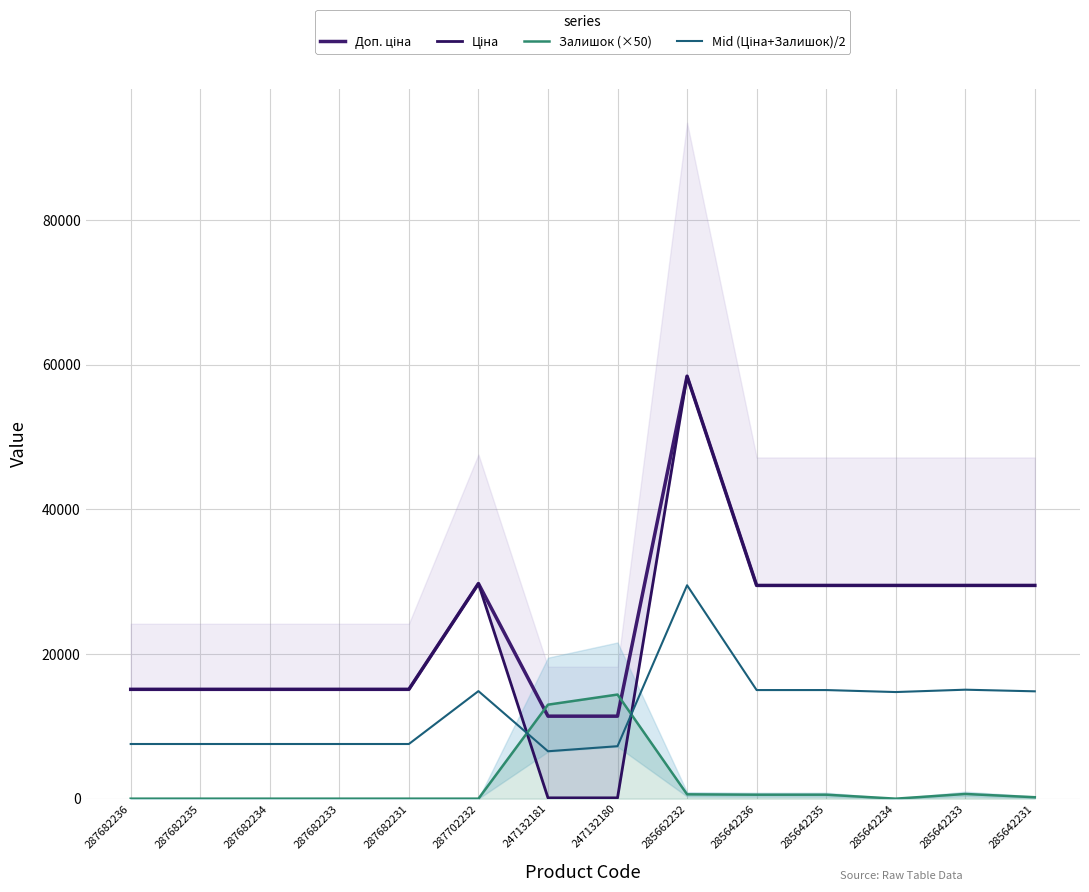

Where does the Залишок (×50) series first go above 200?

247132181